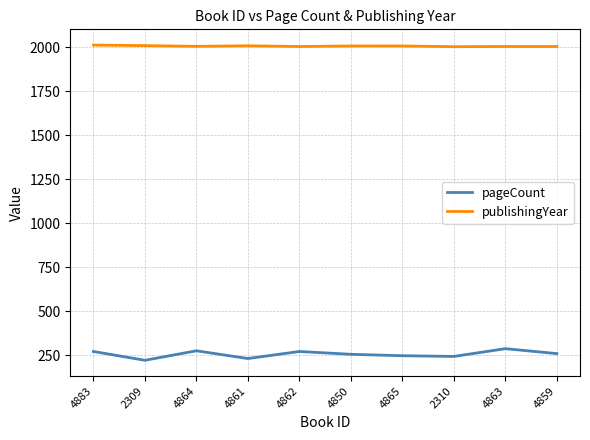

Which series has the largest range (max minus min)?

pageCount